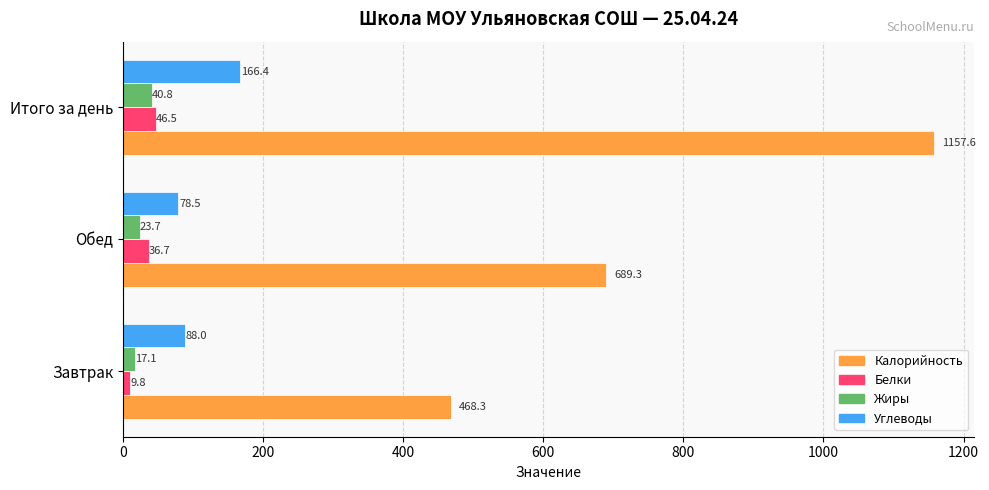

How many values in the Жиры series exceed 23?

2